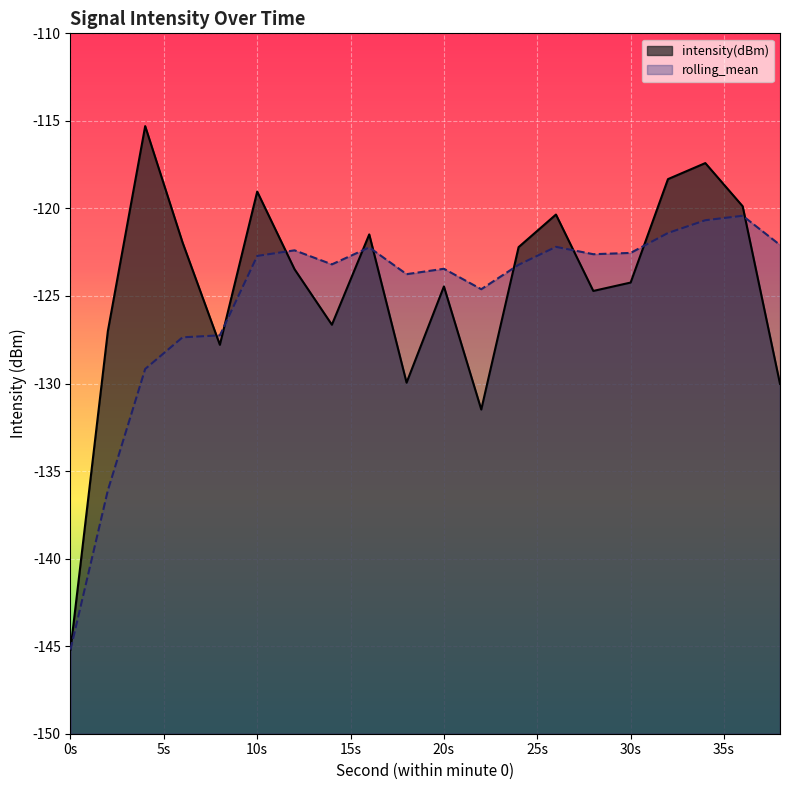

After their last crossing, which series has the higher values: rolling_mean or intensity(dBm)?

rolling_mean